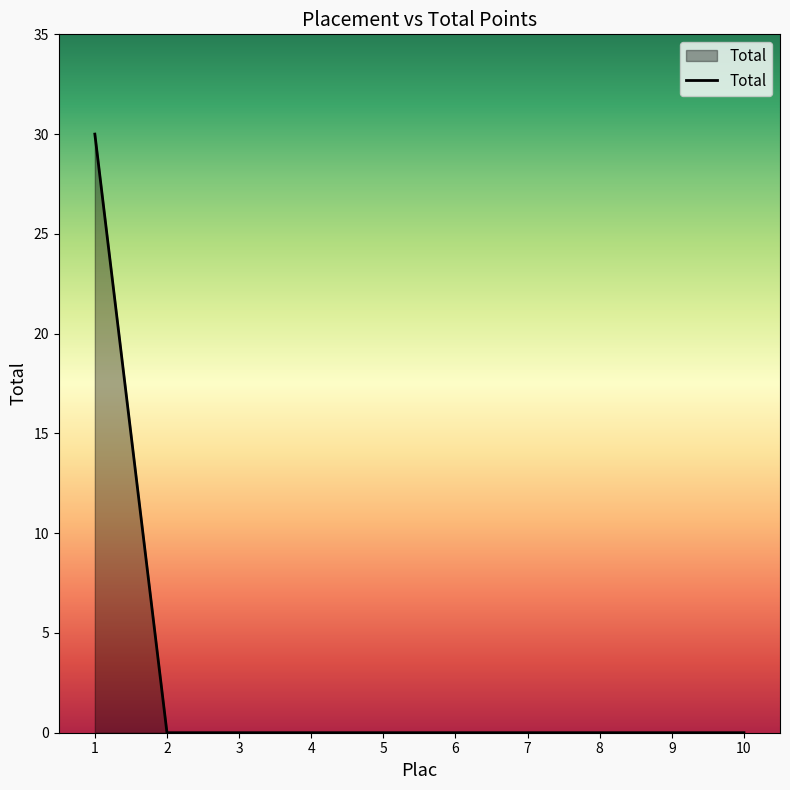

What is the sum of all values?

30